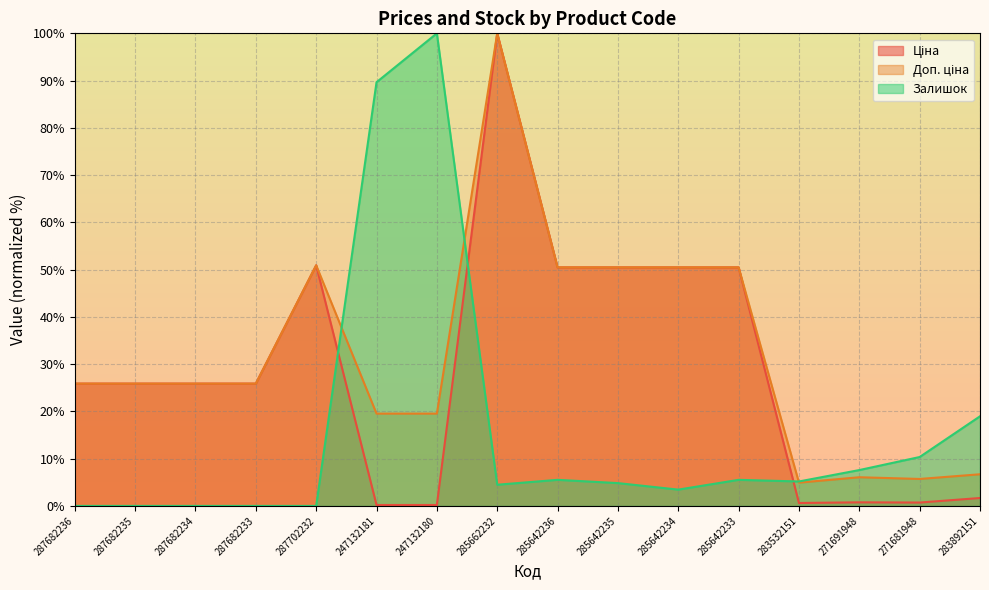

Between 287682236 and 271691948, which series saw the biggest shift?

Ціна